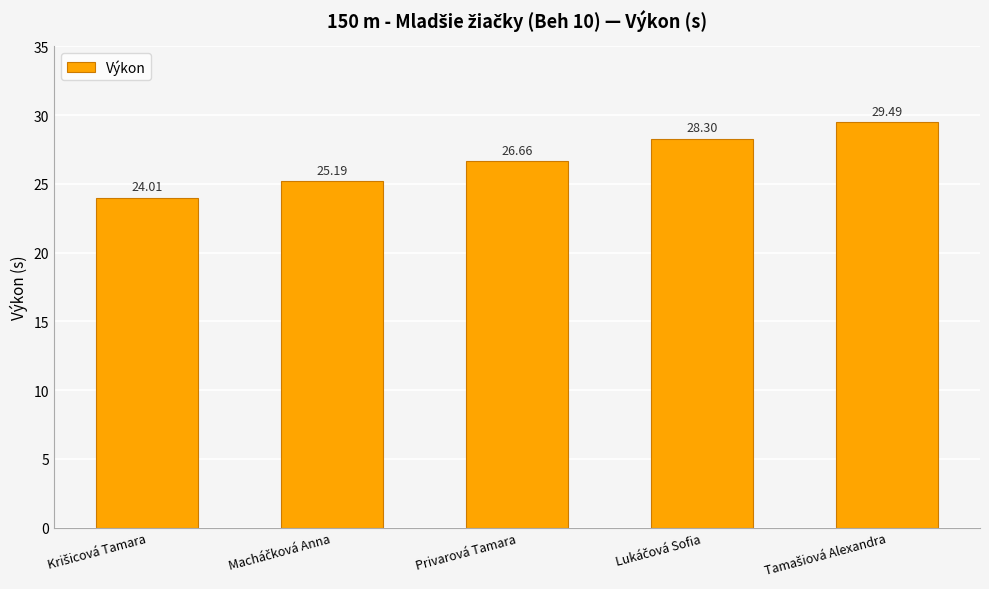

Reading left to right, extract all data points from this chart.

24.0	25.2	26.7	28.3	29.5